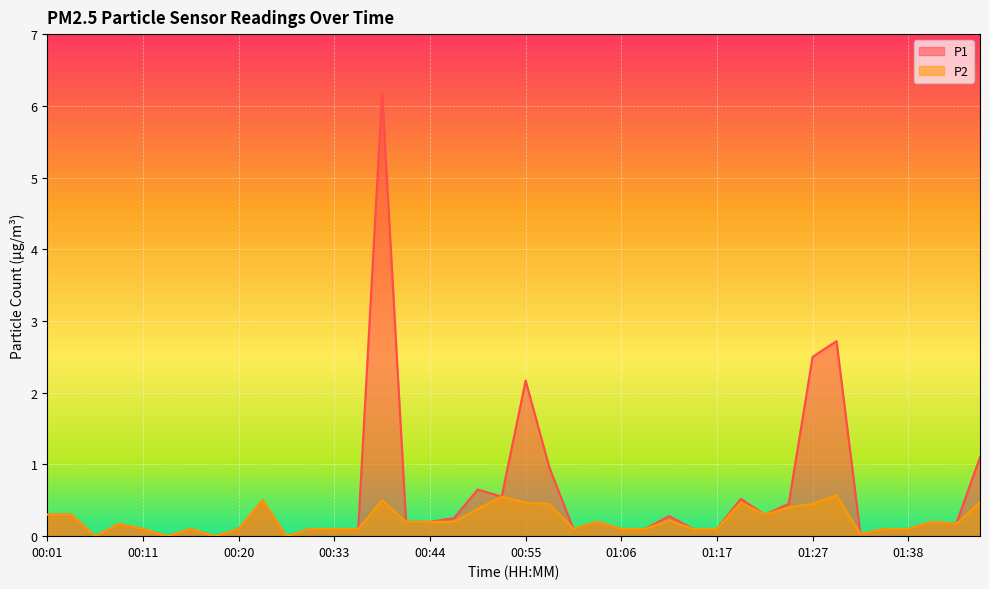

True or false: P1 and P2 cross at least once.

False